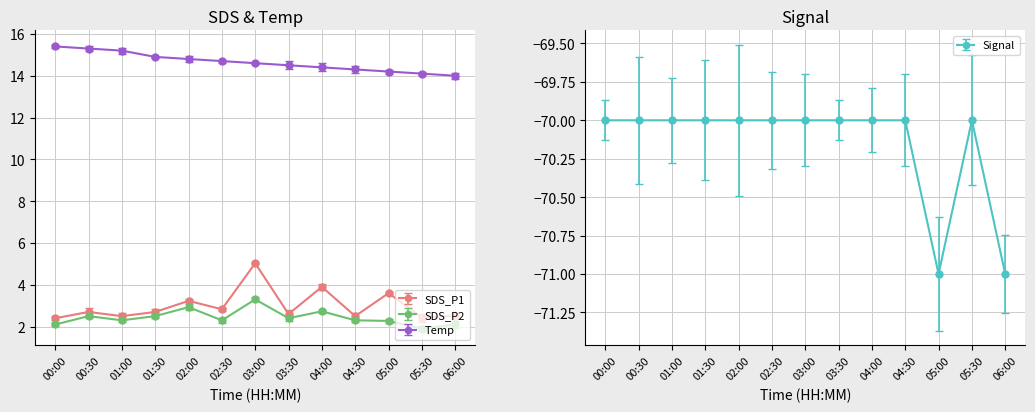

What is the lowest value of the Temp series?

14.0